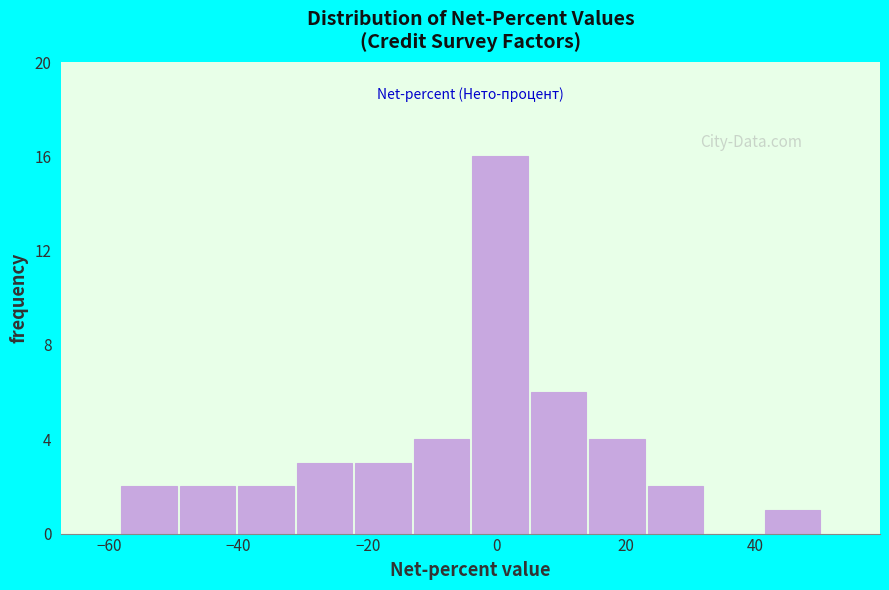

Reading left to right, transcribe this chart: for each bar, give the range it covers on the x-axis and its height. Neither the bar edges nor the heights are printed on the chart, so give them approximately, as read against the axes.

-58 to -50: 2
-50 to -40: 2
-40 to -32: 2
-32 to -22: 3
-22 to -14: 3
-14 to -4: 4
-4 to 6: 16
6 to 14: 6
14 to 24: 4
24 to 32: 2
32 to 42: 0
42 to 50: 1